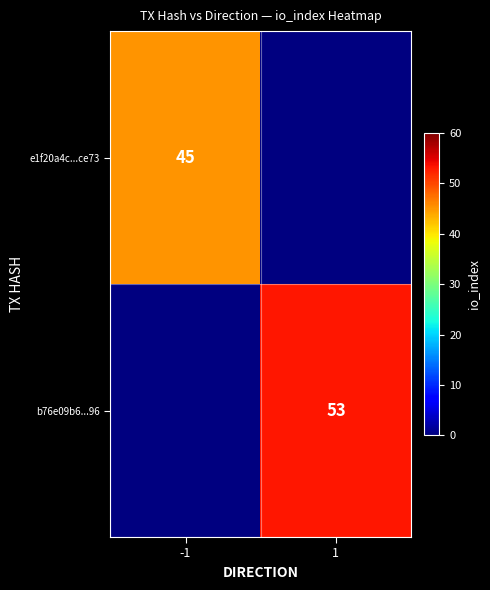

The value of b76e09b6...96 at 1 is 22. True or false?

False